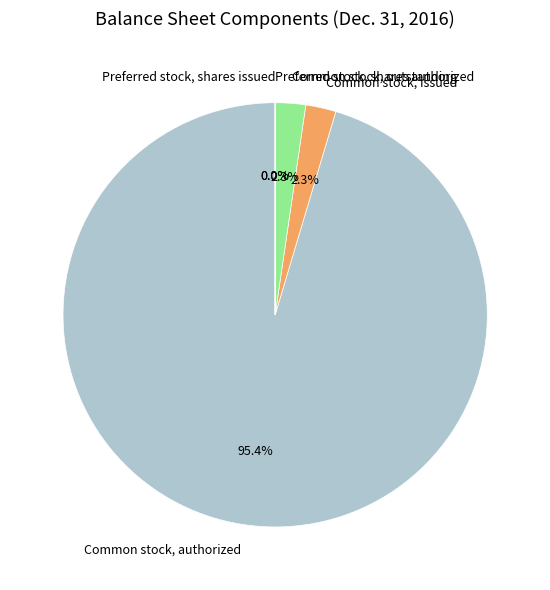

Approximately how many times larger is the value at Common stock, outstanding compared to Preferred stock, shares authorized?

145163.9